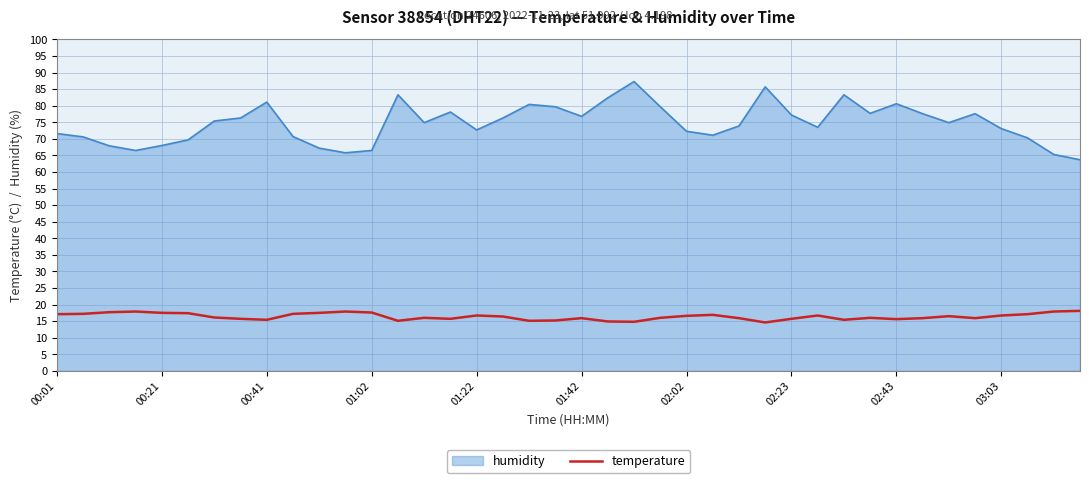

What is the difference between the maximum and minimum values in the humidity series?

23.6